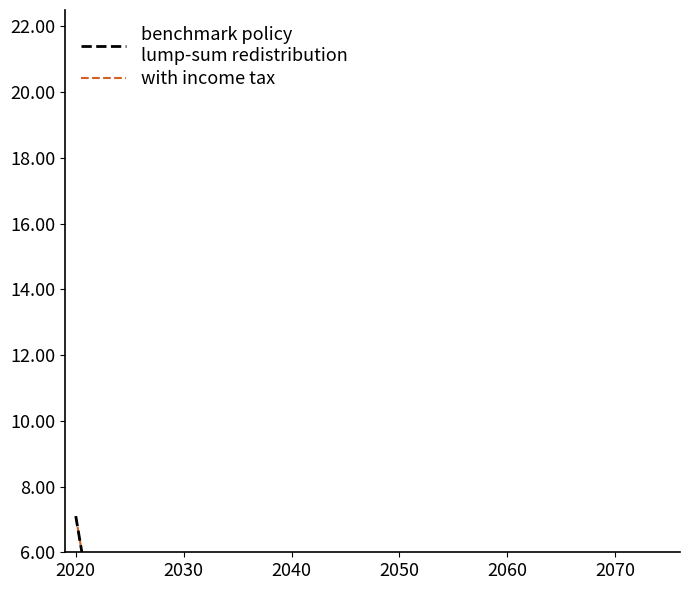

At which category is the sum across all series the highest?

2020